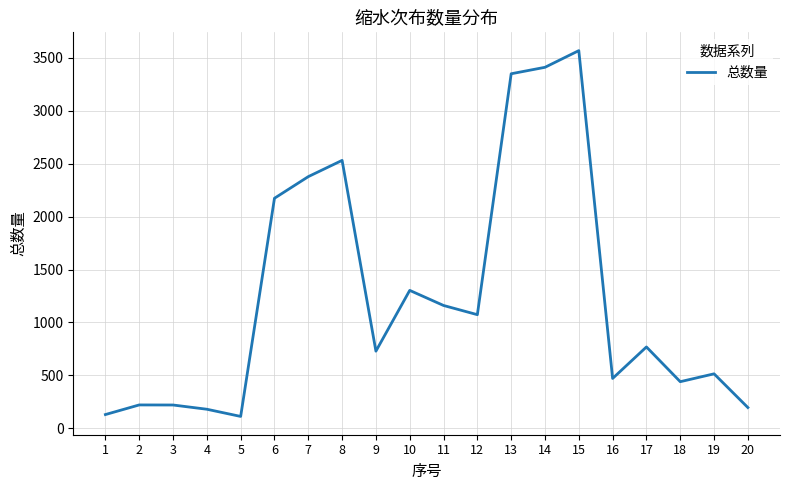

What is the minimum value shown in the chart?

111.7